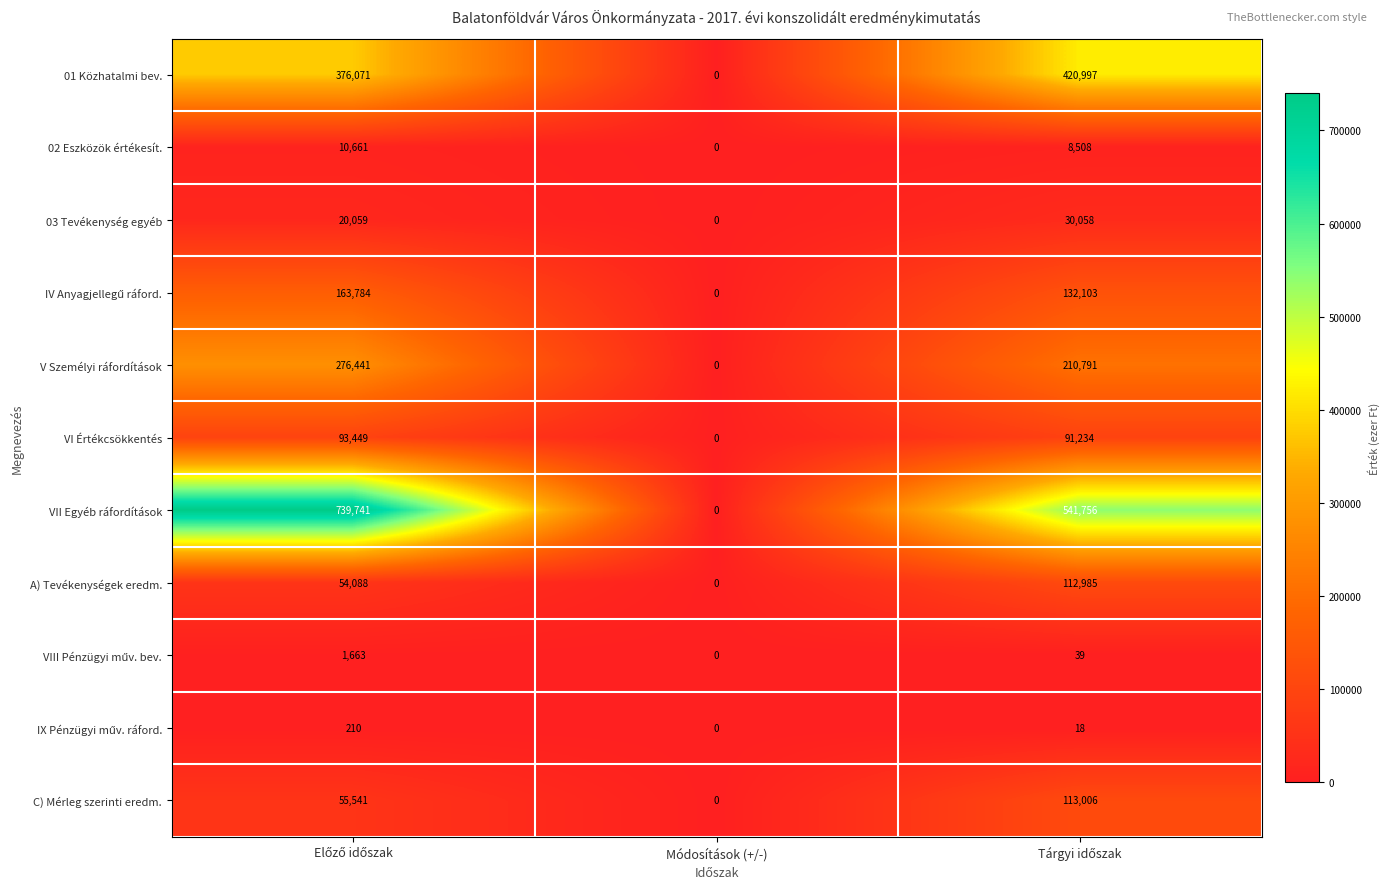

How many values in 03 Tevékenység egyéb are above zero?

2